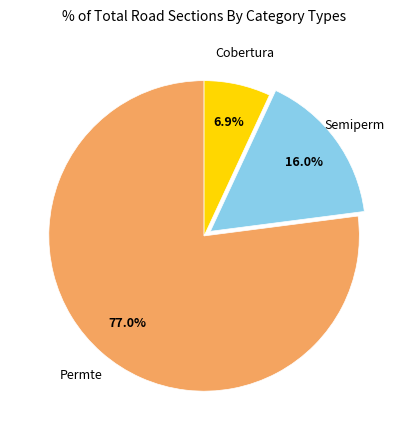

Is there any slice that represents more than half of the pie?

Yes